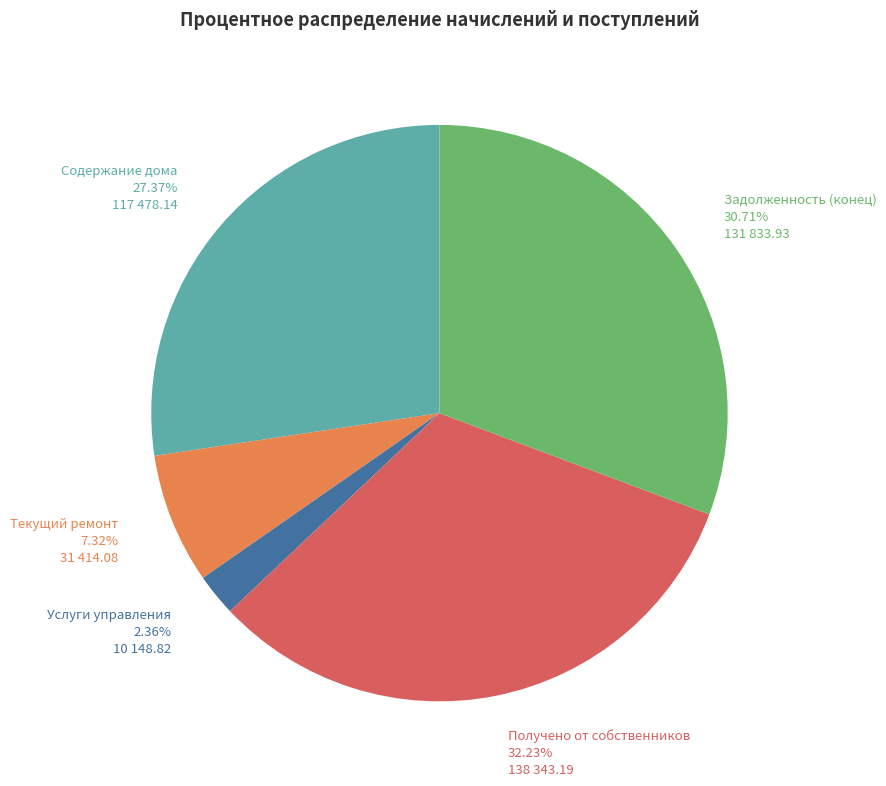

Is the sum of Текущий ремонт and Задолженность (конец) greater than half?

No